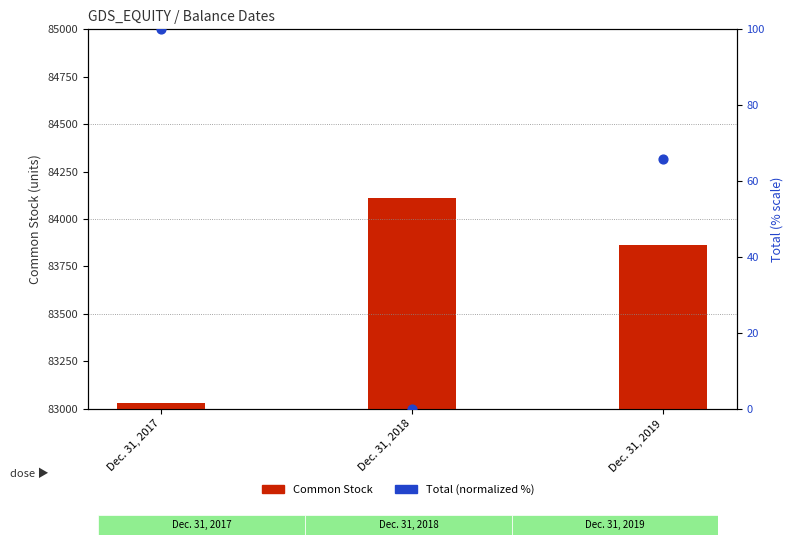

What are all the series names shown in the legend?

Common Stock, Total (normalized %)